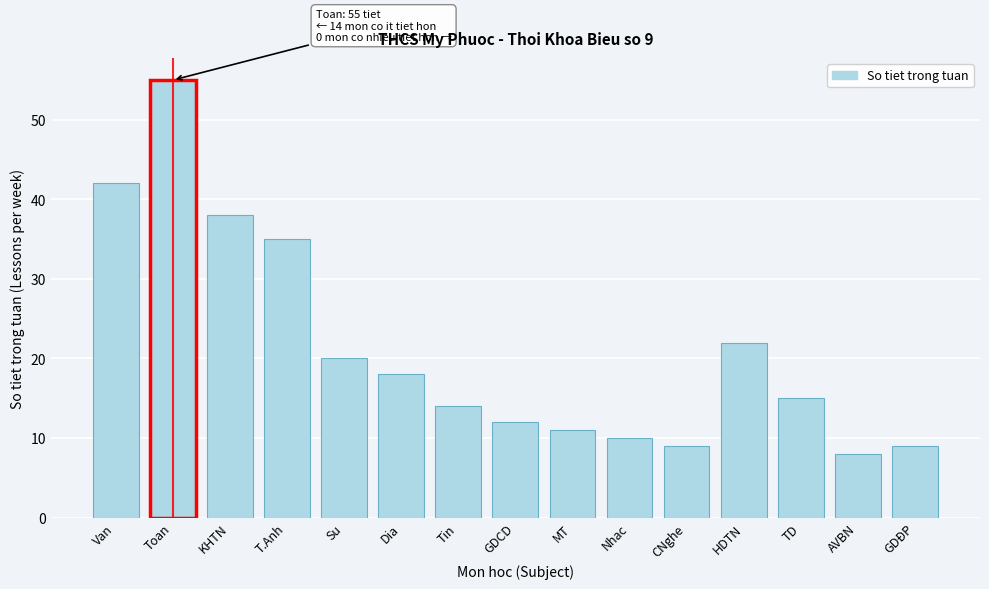

Reading left to right, list all the values displayed in this chart.

Van=42	Toan=55	KHTN=38	T.Anh=35	Su=20	Dia=18	Tin=14	GDCD=12	MT=11	Nhac=10	CNghe=9	HDTN=22	TD=15	AVBN=8	GDĐP=9